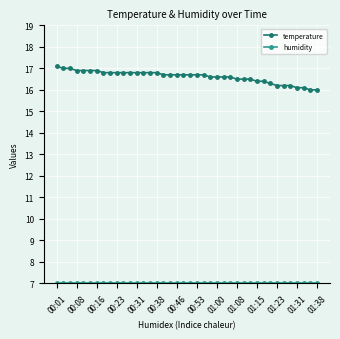

What is the average value of the temperature series?

16.6